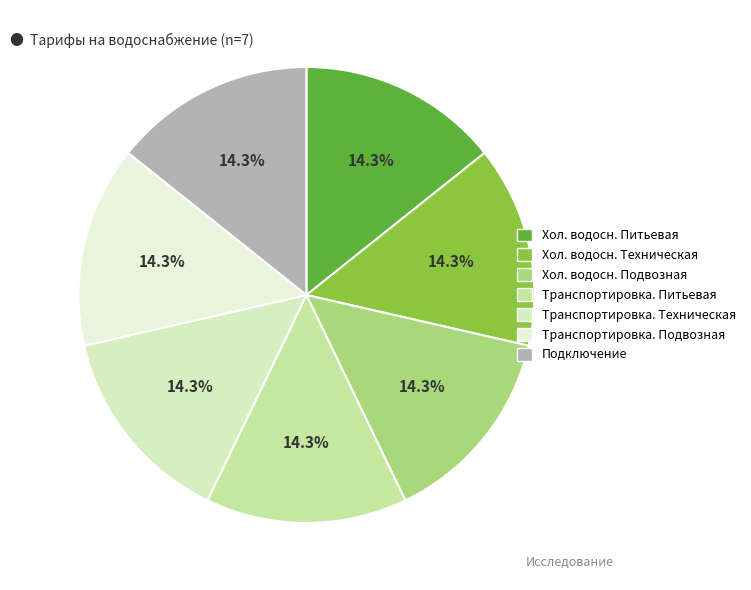

Does any single category account for the majority?

No